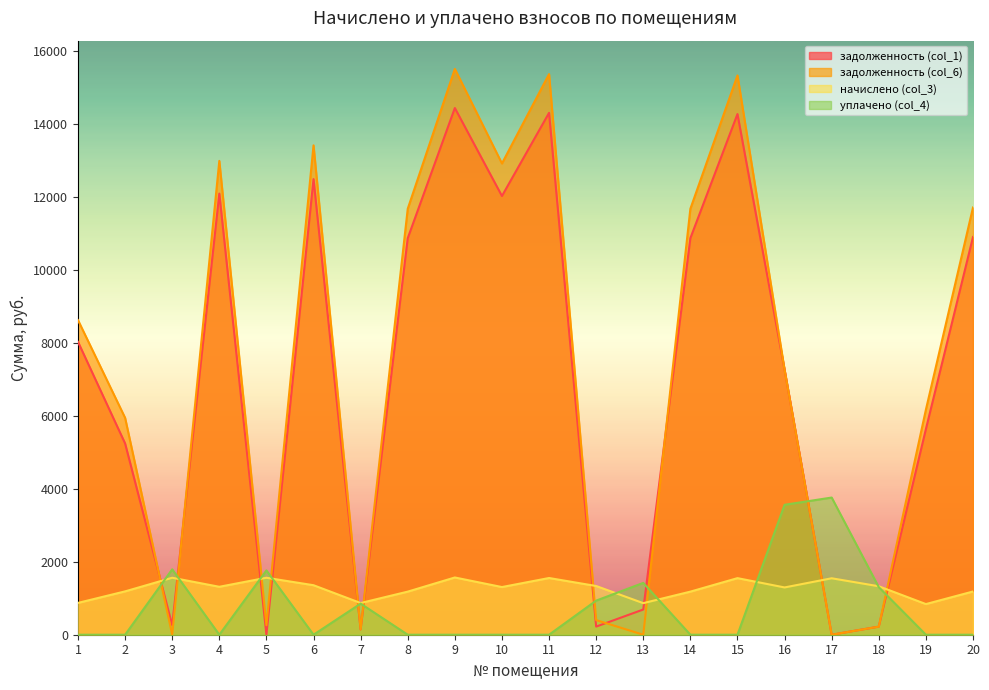

What is the difference between the highest and lowest values at 18?

1106.3